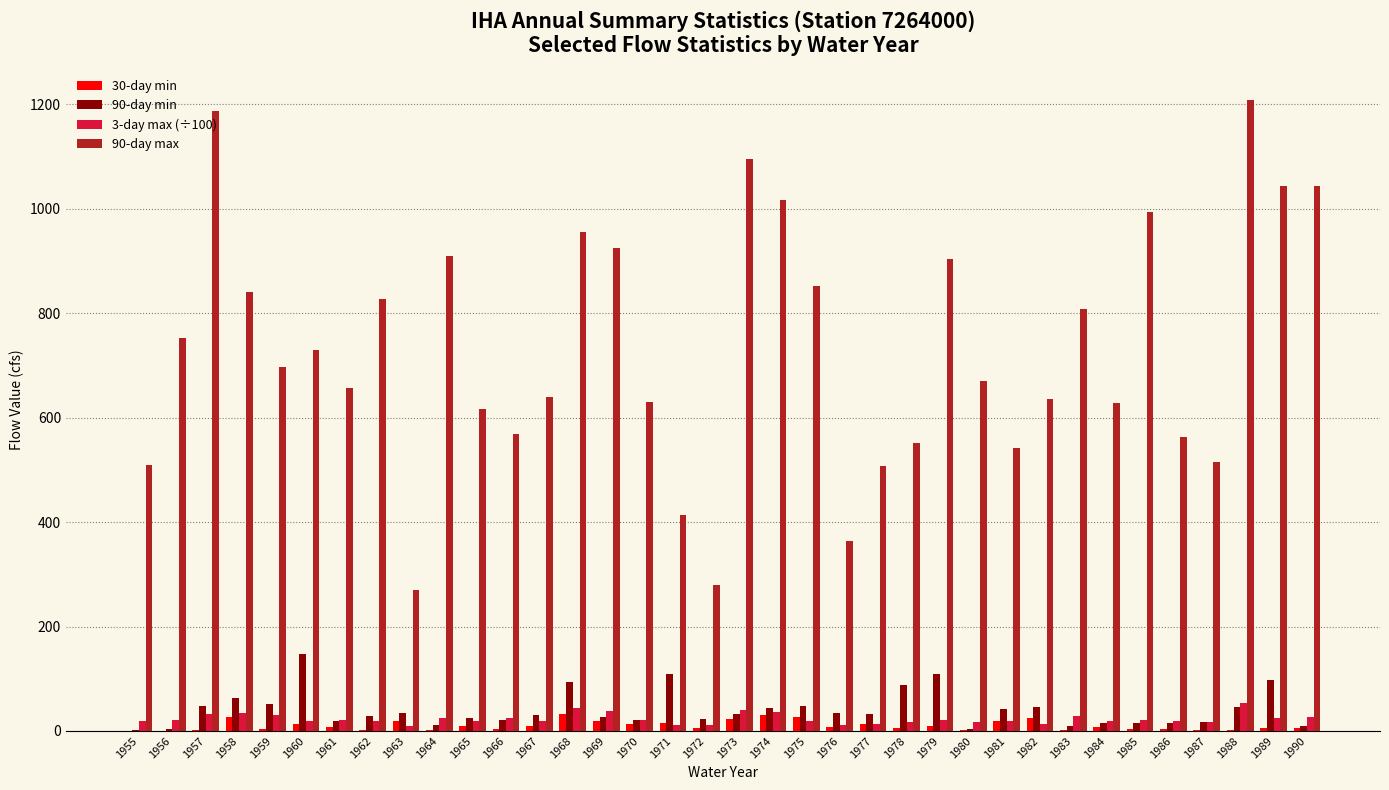

Is the value of 3-day max (÷100) at 1975 greater than the value of 90-day max at 1986?

No